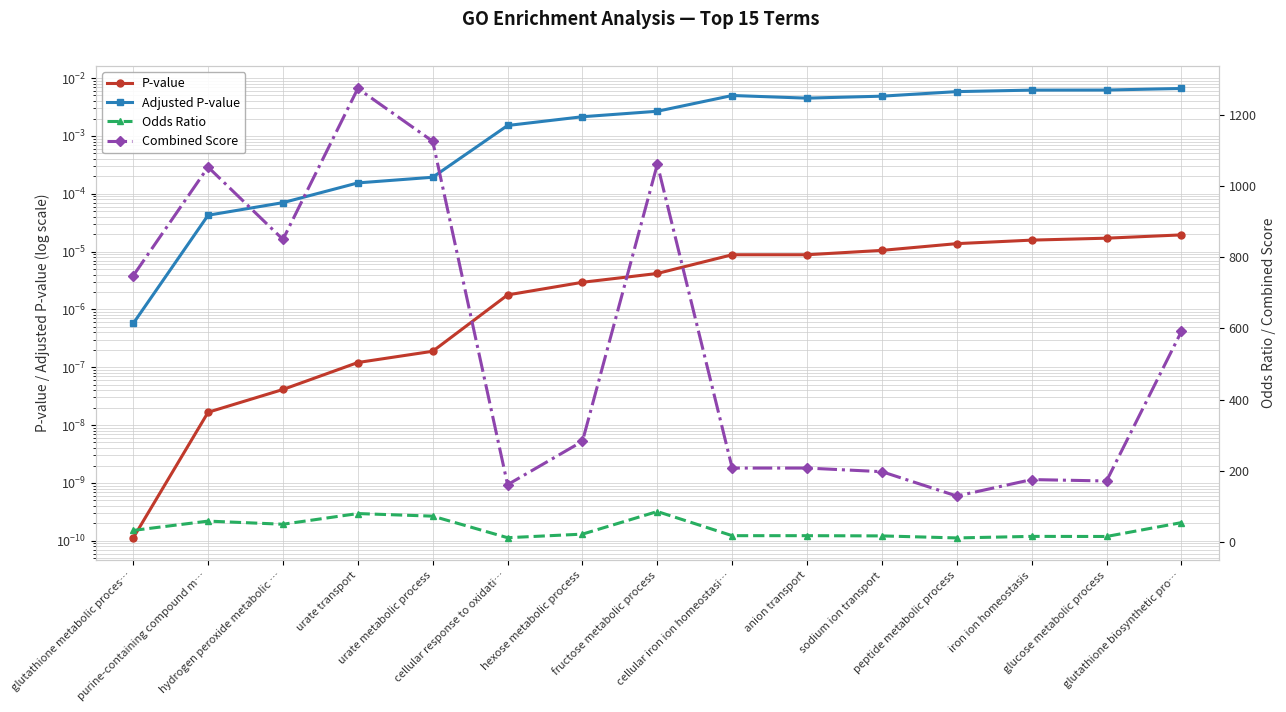

Which label corresponds to the smallest value in the chart?

glutathione metabolic proces…